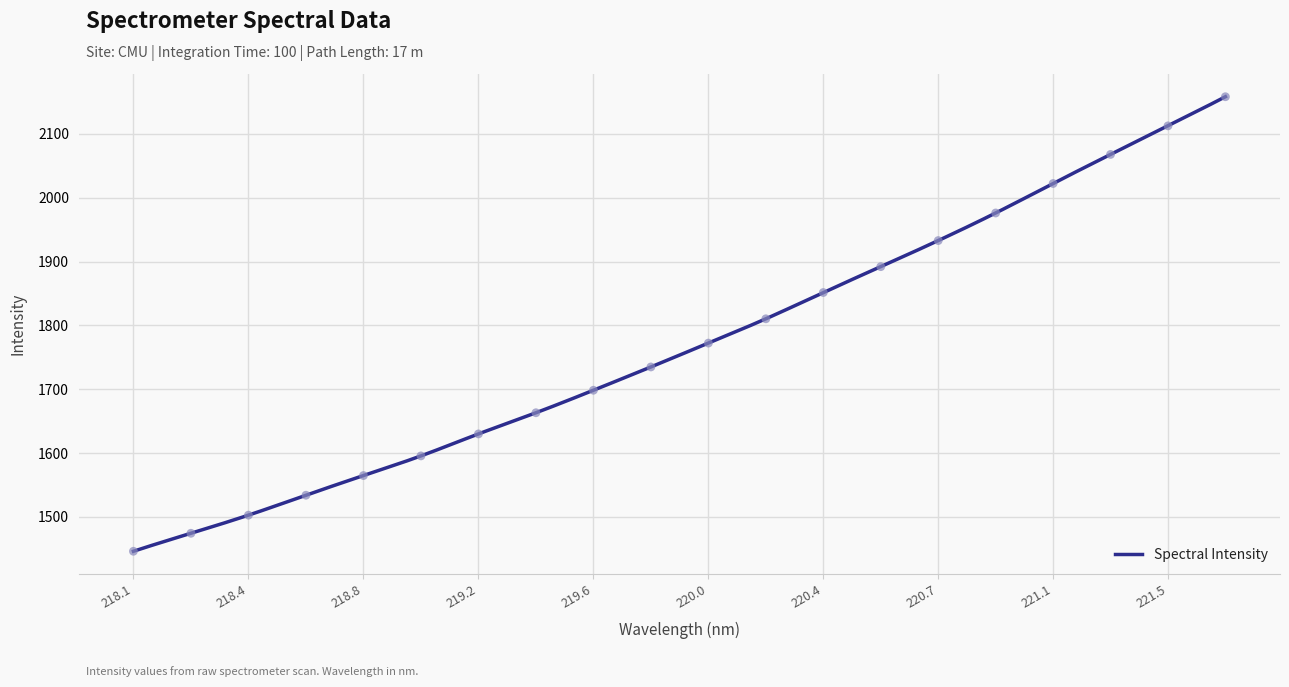

What is the highest value of the Spectral Intensity series?

2158.2